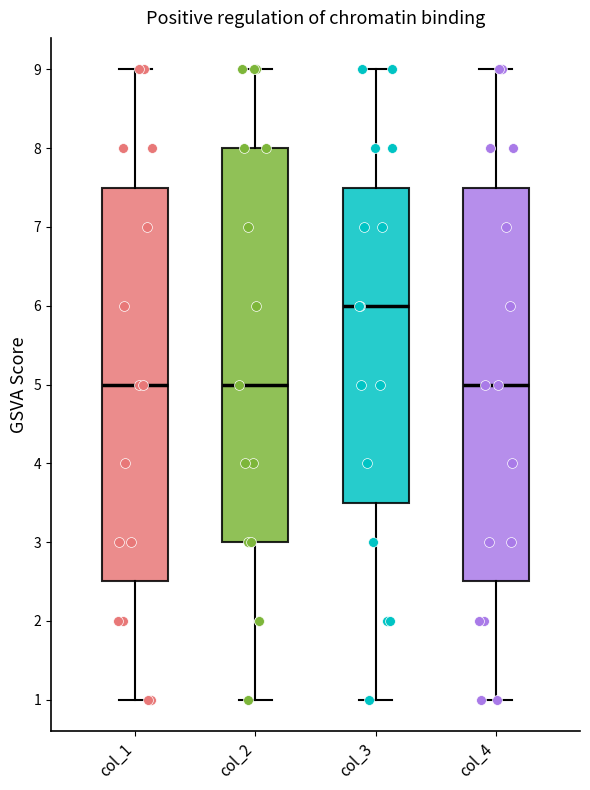

Reading left to right, transcribe this box plot: for each box, give where its median line is, the range the box spans, and where its two whiskers end, as read against the y-axis. The values are not printed on the chart, so give them approximately, as read against the axis.

col_1: median 5.0, box 2.5 to 7.5, whiskers 1.0 to 9.0
col_2: median 5.0, box 3.0 to 8.0, whiskers 1.0 to 9.0
col_3: median 6.0, box 3.5 to 7.5, whiskers 1.0 to 9.0
col_4: median 5.0, box 2.5 to 7.5, whiskers 1.0 to 9.0